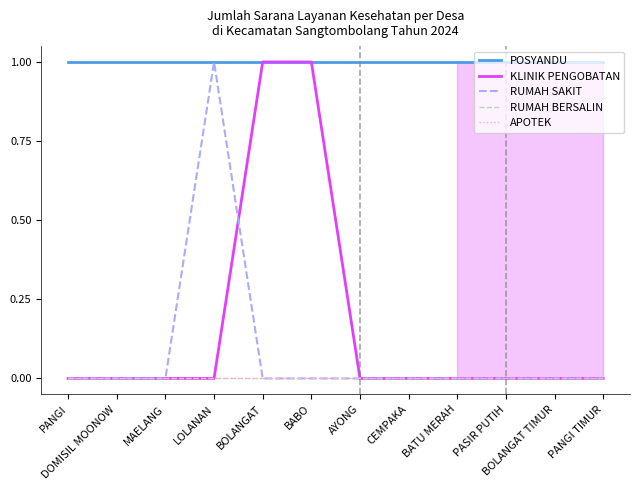

Does the chart display data point markers on the line(s)?

No